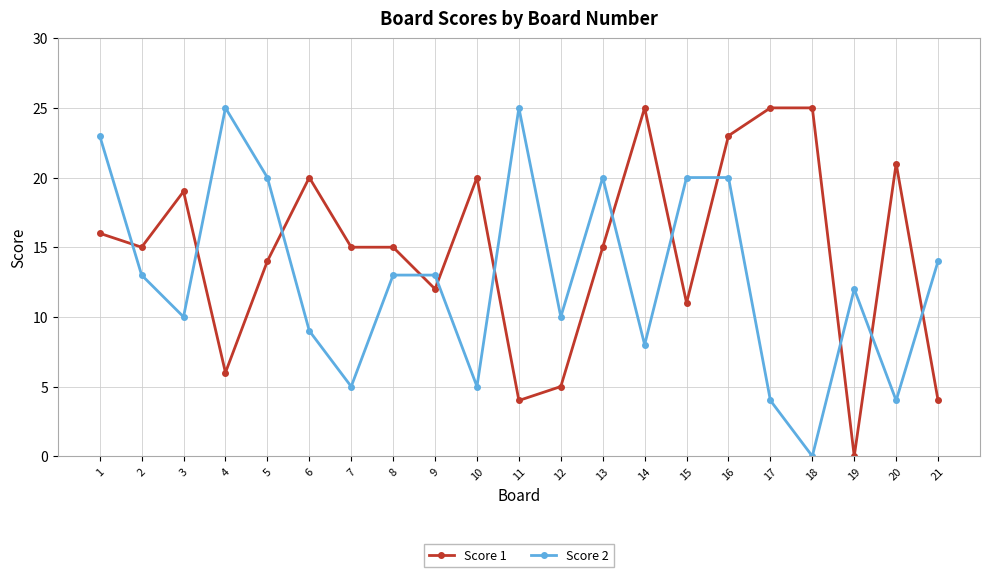

How many intersections are there between Score 2 and Score 1?

12